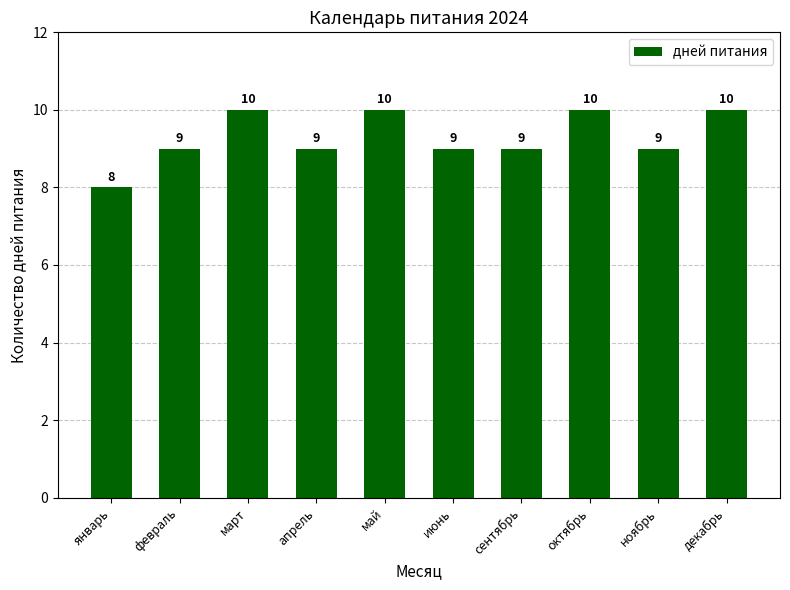

Reading right to left, transcribe all the data shown in this chart.

10	9	10	9	9	10	9	10	9	8